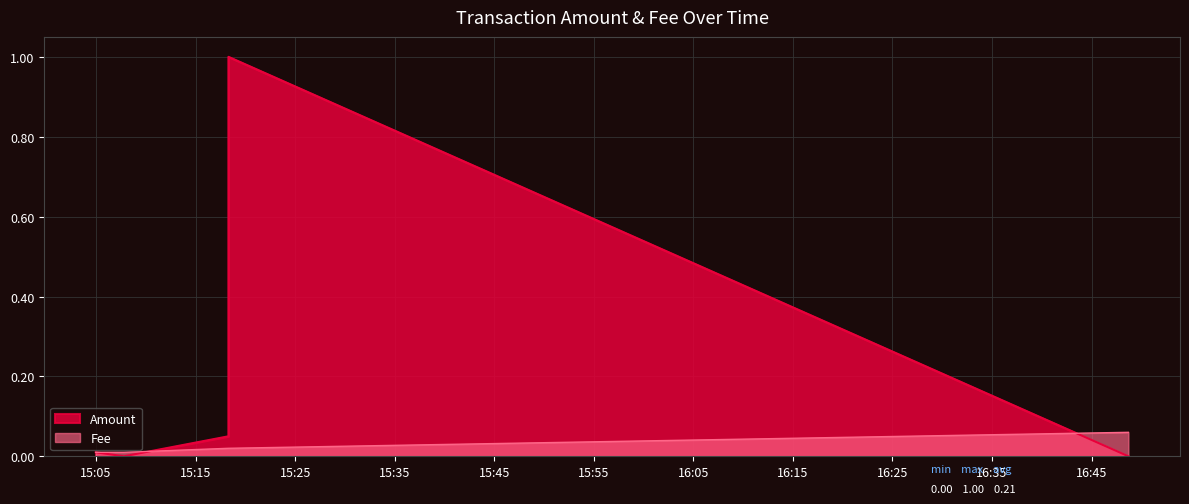

At how many categories does at least one series exceed 0?

5